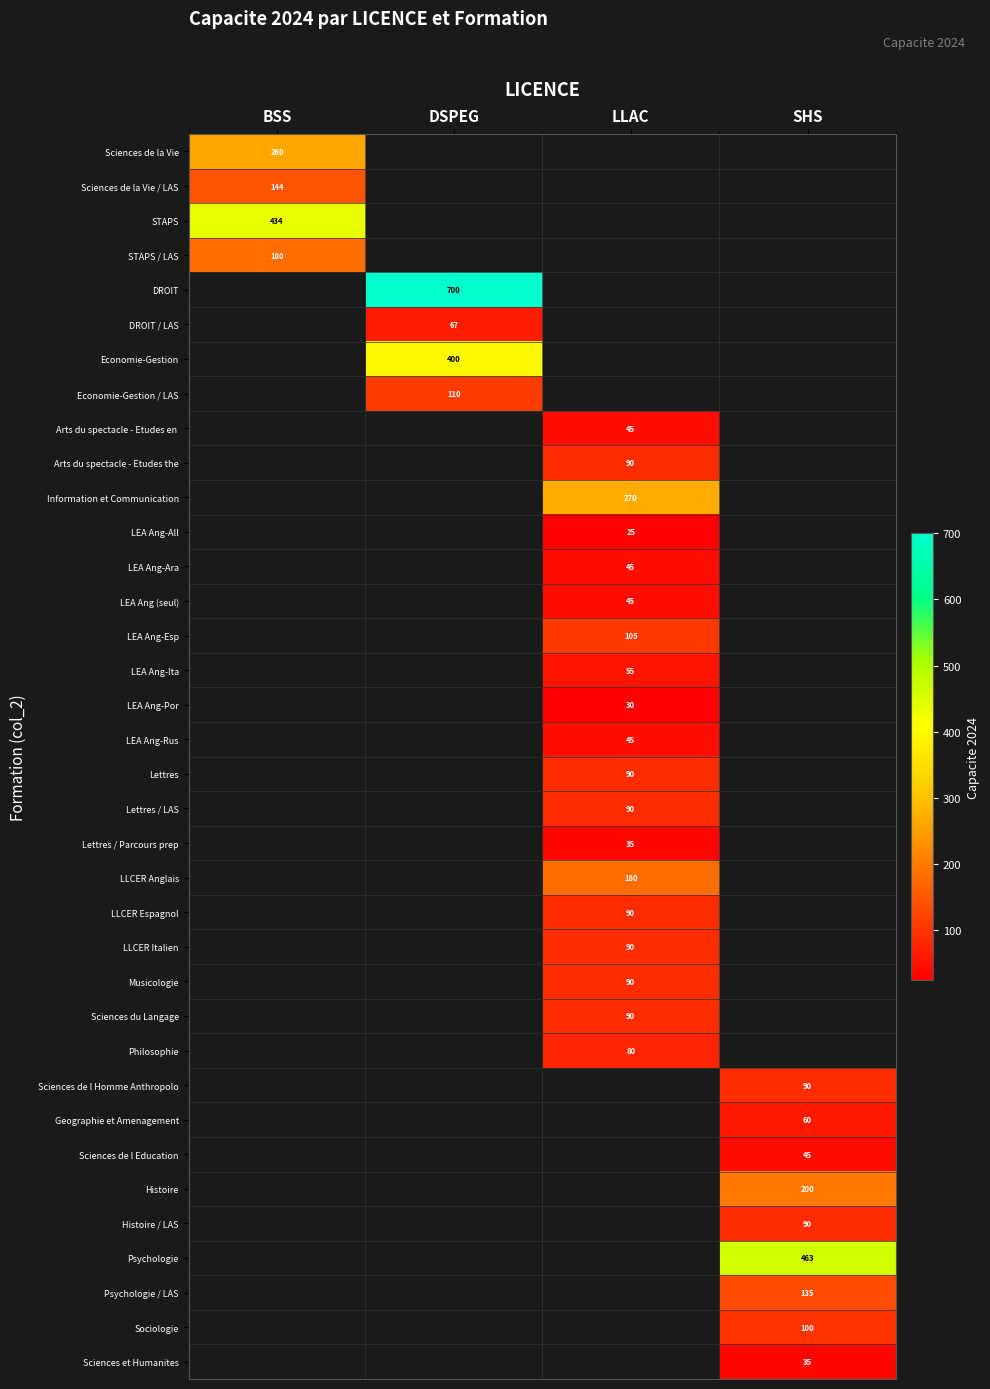

Count the number of categories in the chart.

4